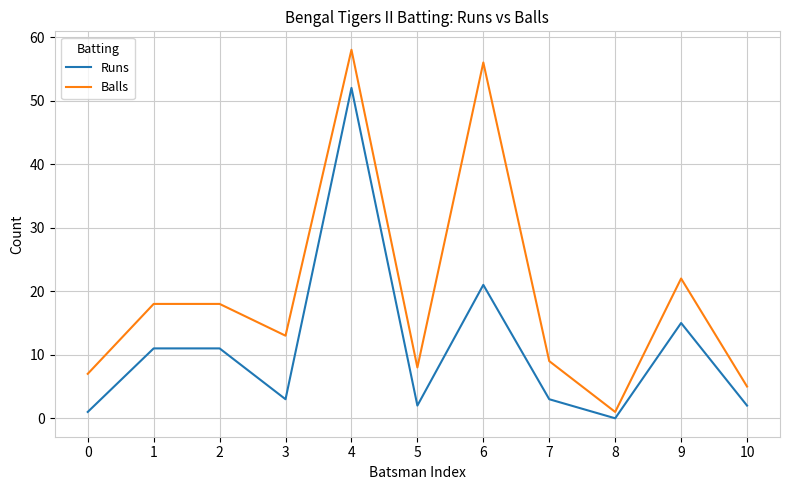

What is the maximum value for Balls?

58